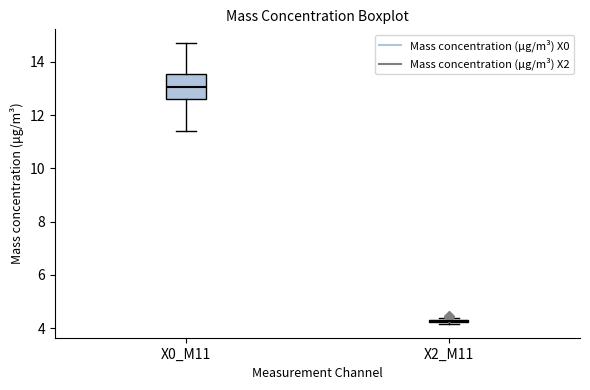

Which box is the tallest, from its lower edge to its upper edge?

X0_M11